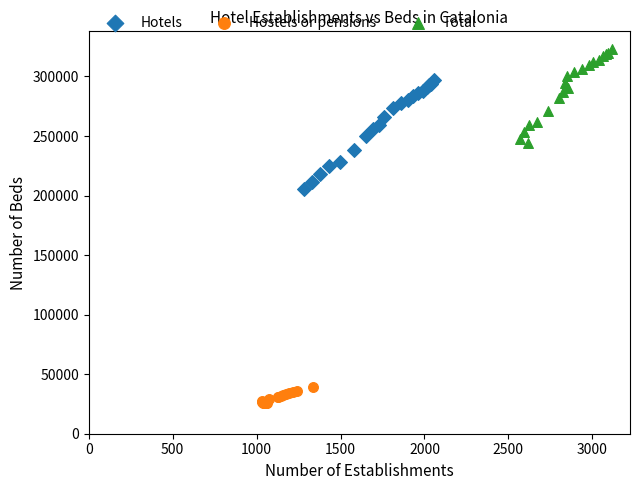

Which series reaches the minimum Y coordinate?

Hostels or pensions